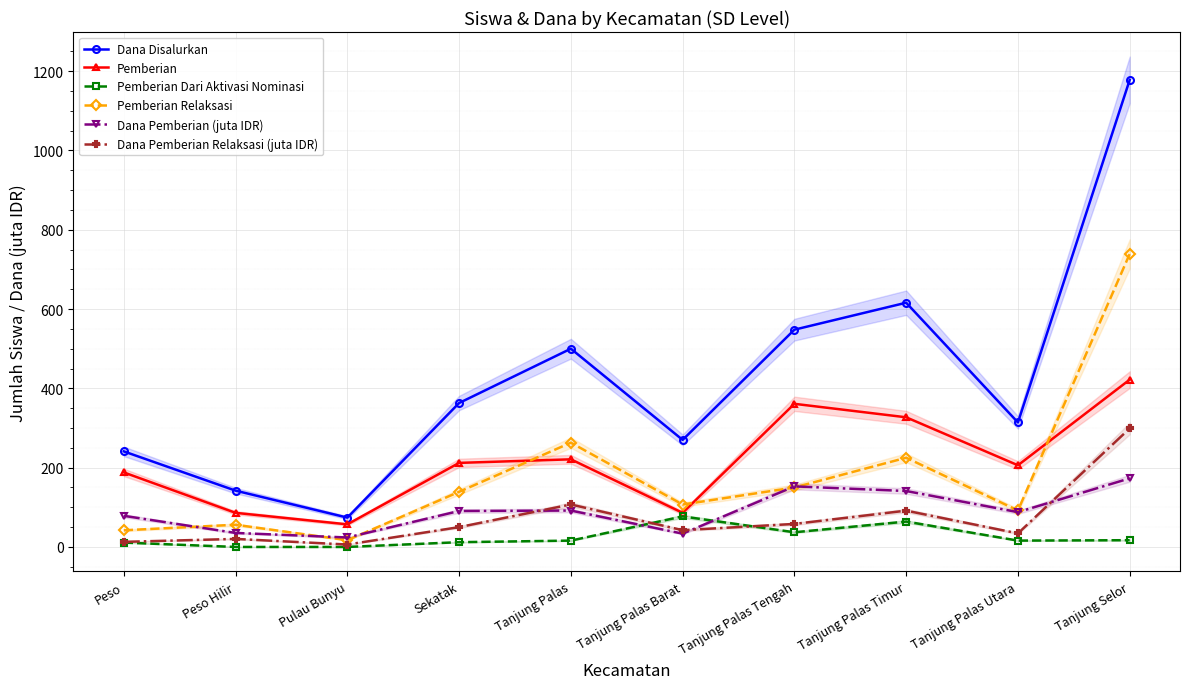

Reading left to right, transcribe all the data shown in this chart.

Dana Disalurkan: 241.0	142.0	74.0	363.0	500.0	270.0	548.0	616.0	314.0	1178.0
Pemberian: 188.0	86.0	57.0	212.0	221.0	86.0	361.0	327.0	206.0	422.0
Pemberian Dari Aktivasi Nominasi: 11.0	0.0	0.0	12.0	16.0	77.0	37.0	64.0	16.0	17.0
Pemberian Relaksasi: 42.0	56.0	17.0	139.0	263.0	107.0	150.0	225.0	92.0	739.0
Dana Pemberian (juta IDR): 78.5	35.3	23.9	90.7	91.8	33.5	152.8	141.1	87.8	173.0
Dana Pemberian Relaksasi (juta IDR): 12.8	20.2	6.1	50.0	107.1	42.3	58.0	91.6	34.2	299.0